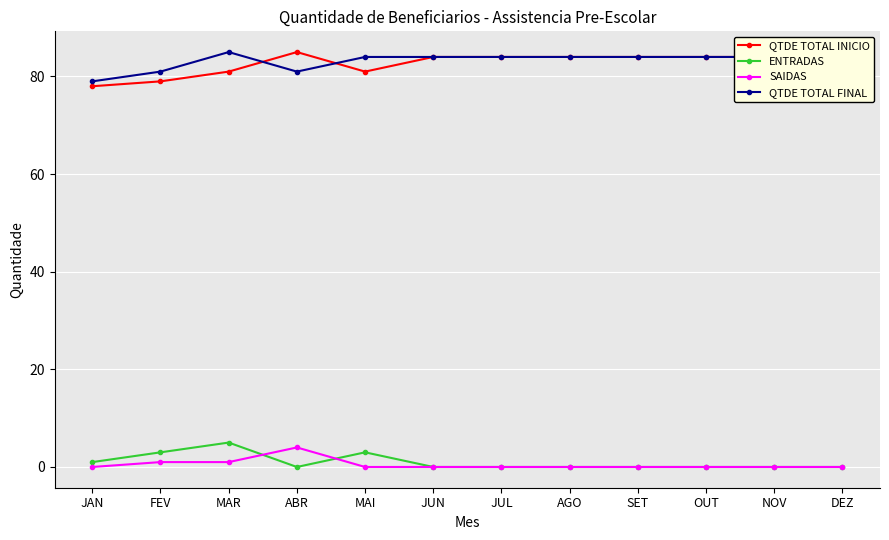

How many lines are shown in the chart?

4